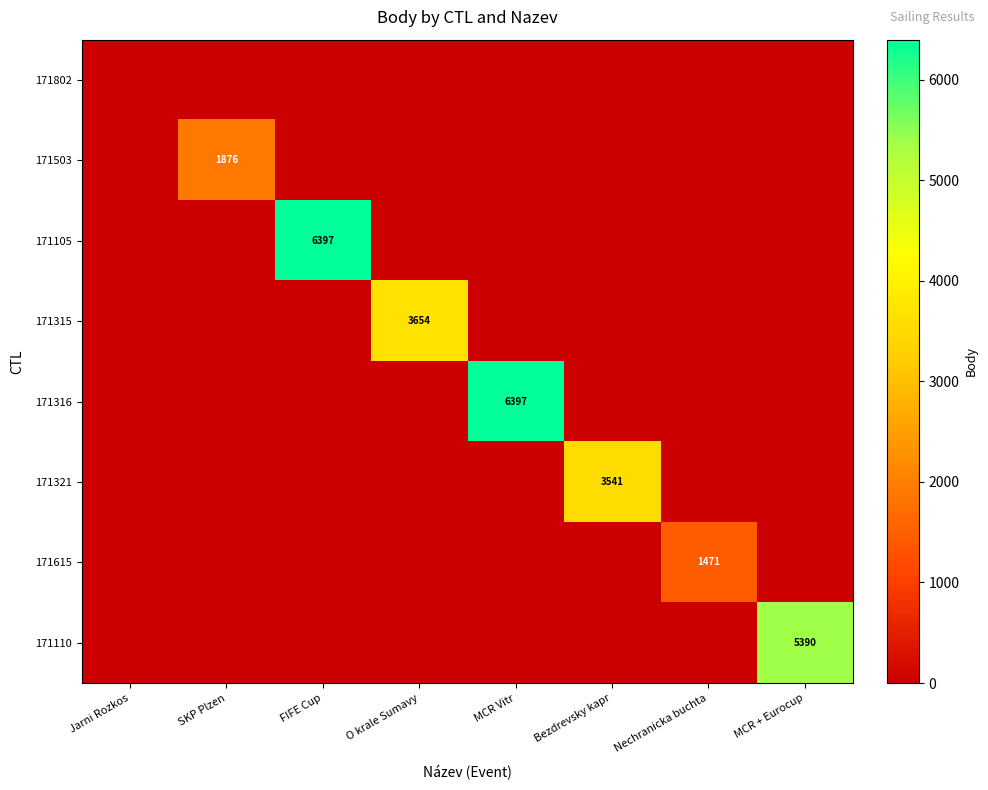

Is the value of 171503 at SKP Plzen greater than the value of 171321 at Bezdrevsky kapr?

No